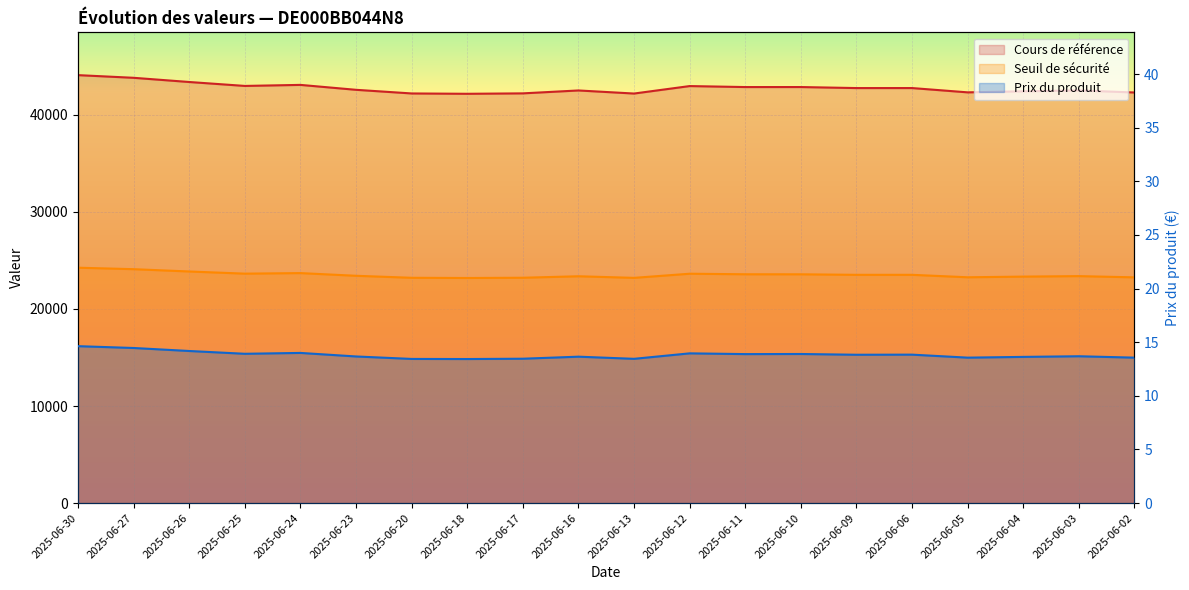

Is it true that Prix du produit equals 22.9 at 2025-06-02?

False